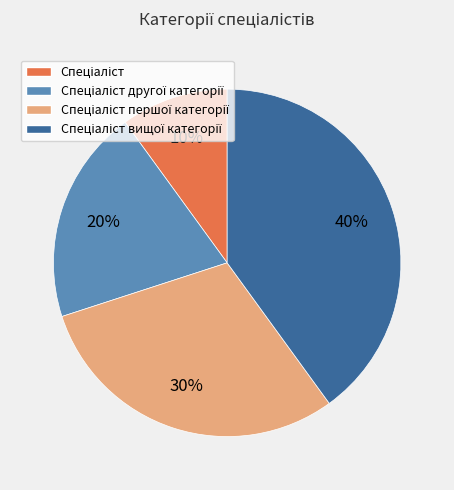

Is there a majority slice in this chart?

No